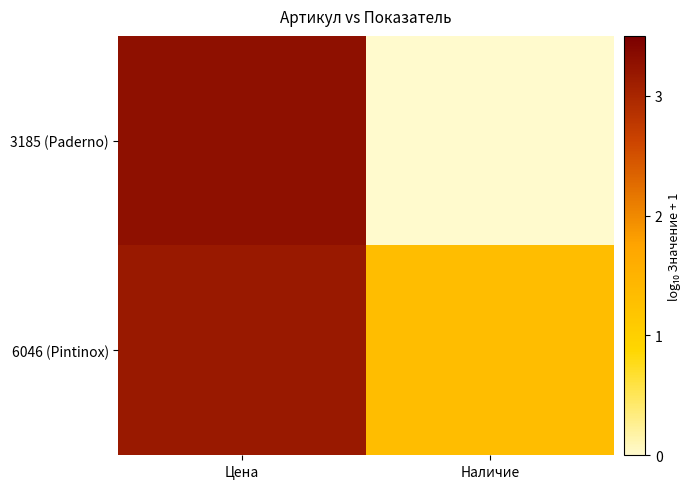

What is the spread (max minus min) of values at Наличие?

1.3